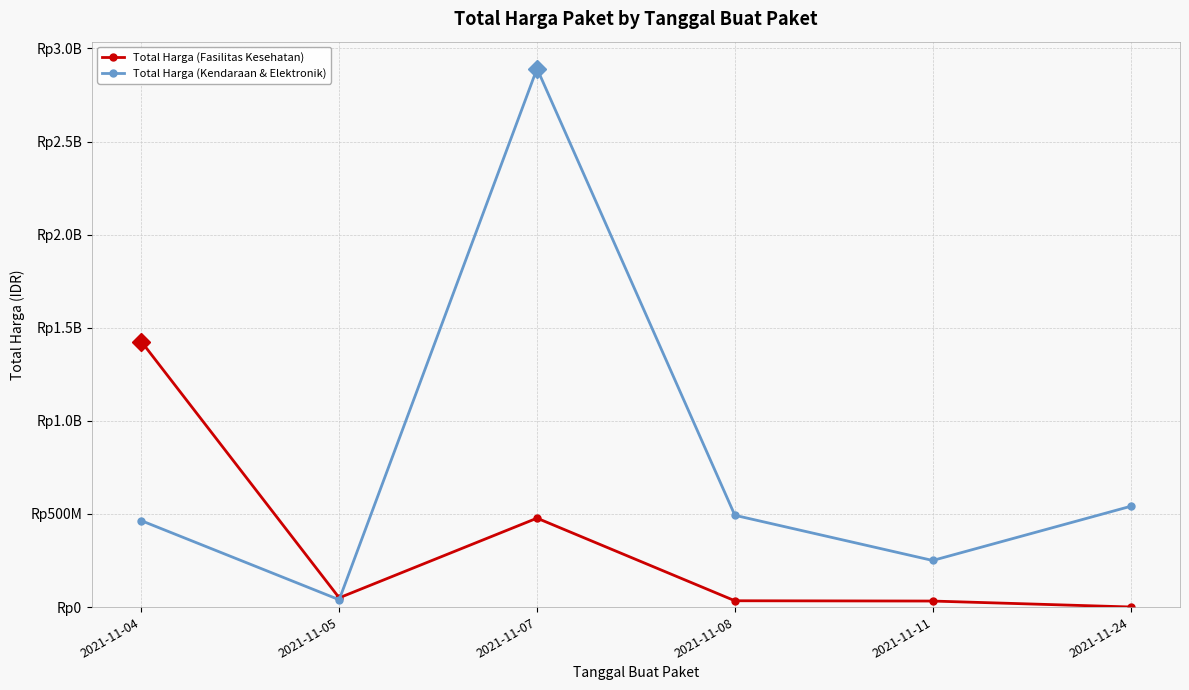

Reading right to left, extract all data points from this chart.

Total Harga (Fasilitas Kesehatan): 577875	32441200	34000000	477600000	49730040	1425867900
Total Harga (Kendaraan & Elektronik): 541071000	250350000	493000000	2892122000	39440000	464002100